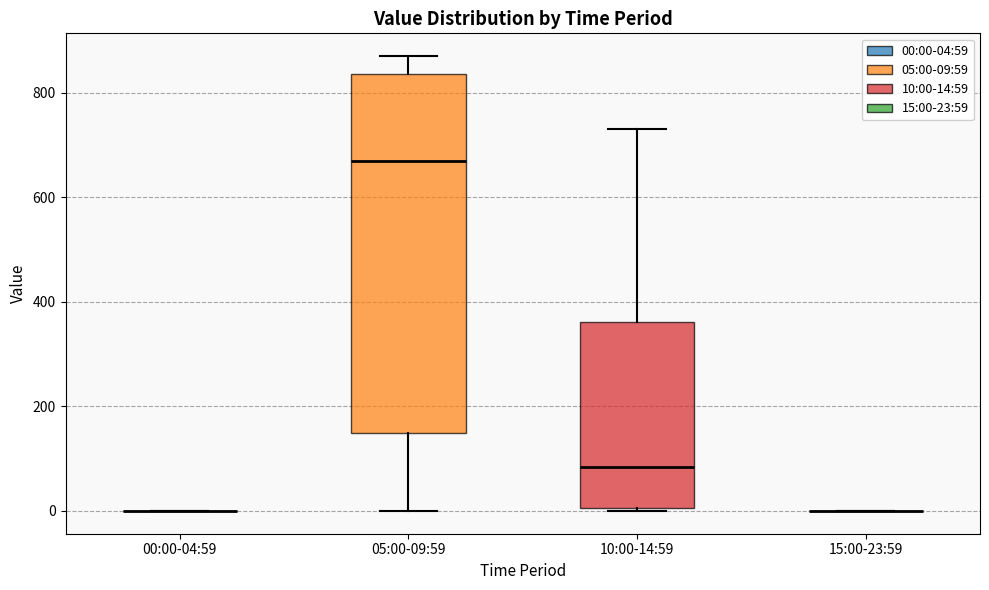

Comparing the boxes themselves (not the whiskers), which one is the tallest?

05:00-09:59